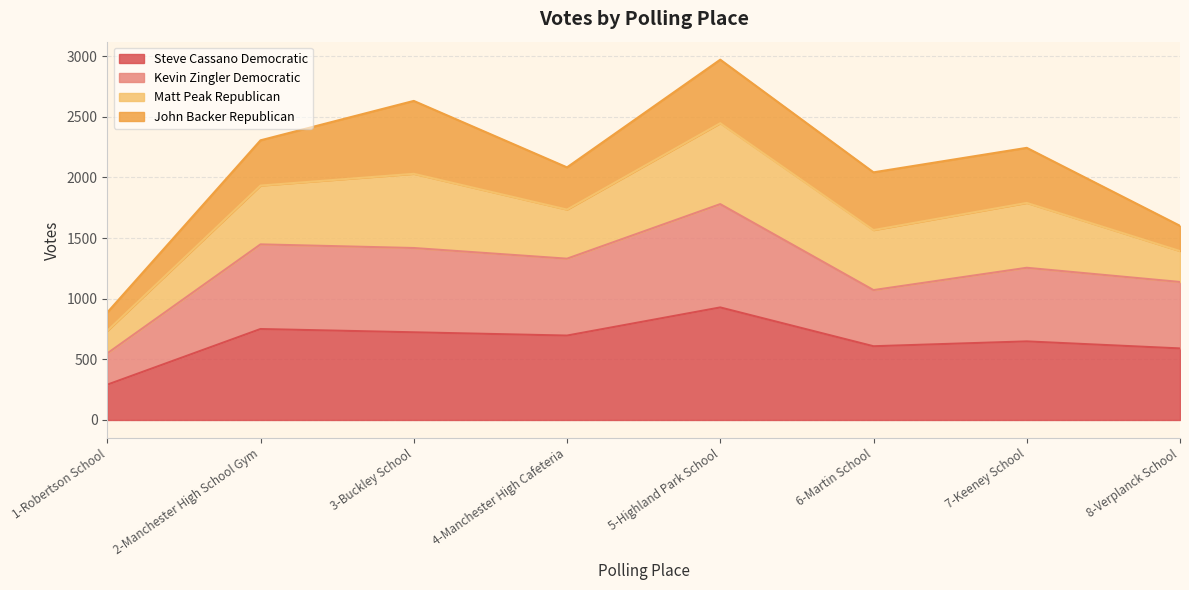

Count the number of categories in the chart.

8